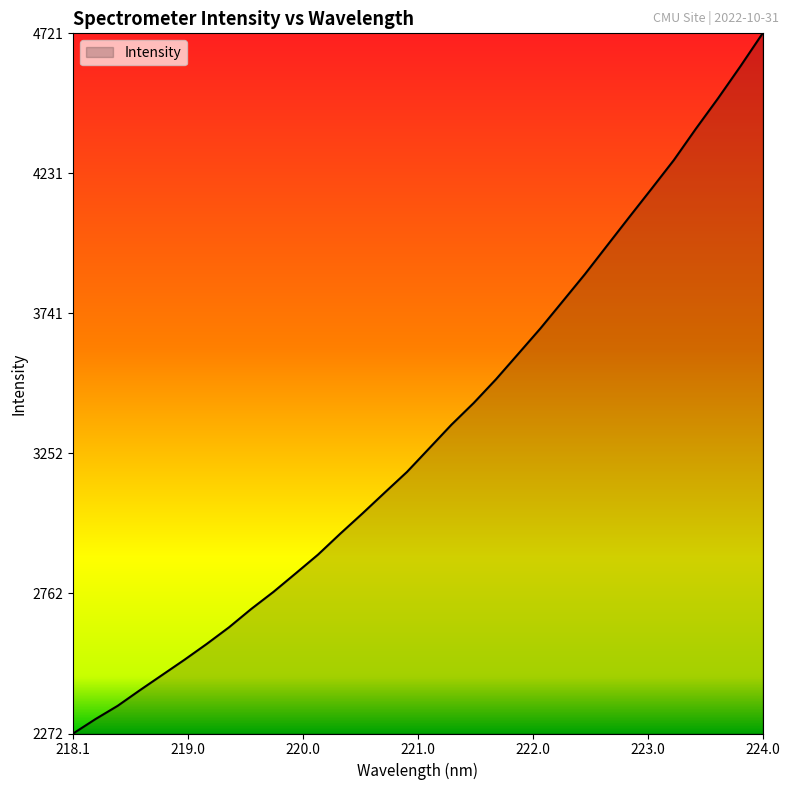

What is the maximum value shown in the chart?

4721.1